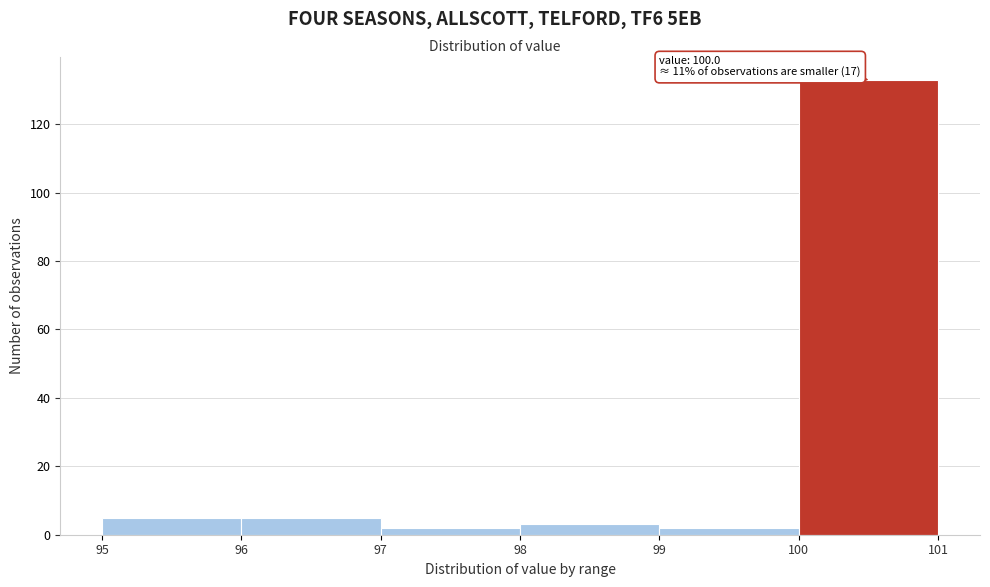

Over which range of the x-axis is the bar tallest?

100 to 101